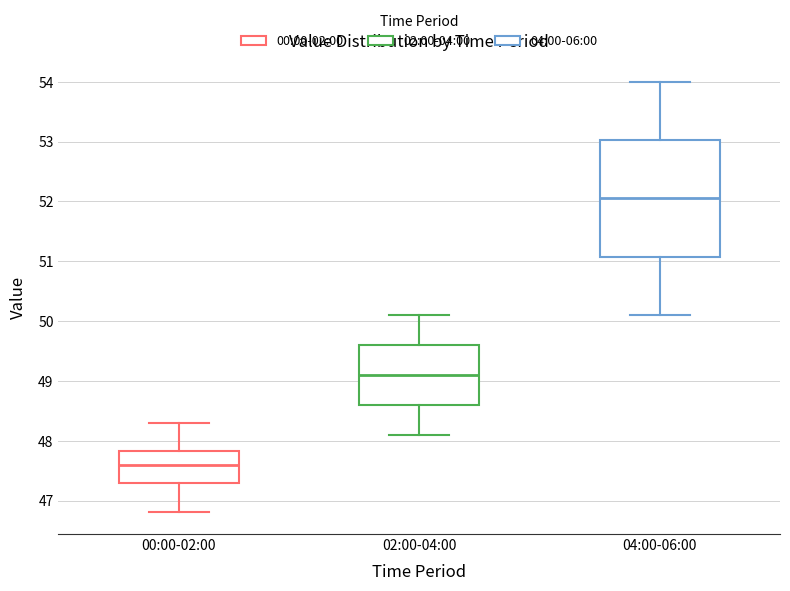

Where is the lower edge of the box for 00:00-02:00 on the y-axis? The values are not printed on the chart, so give them approximately, as read against the axis.

47.3